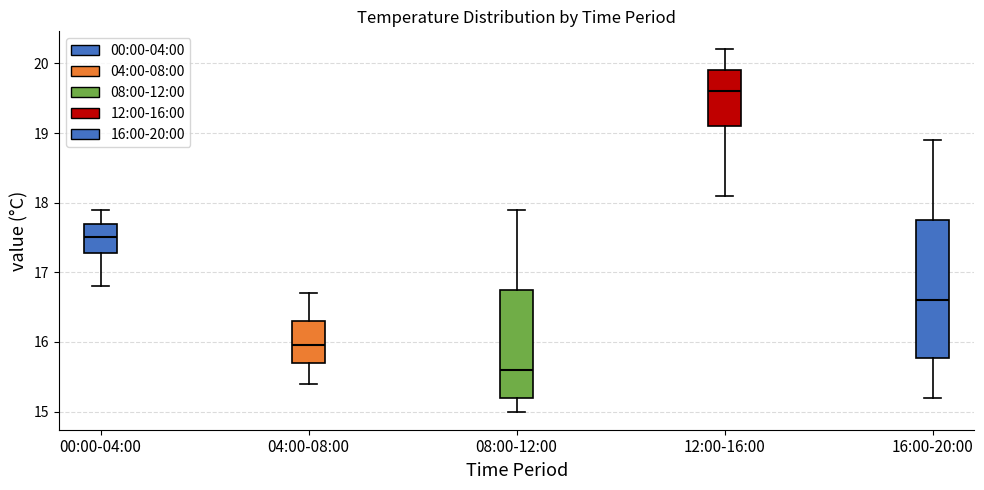

Where does the upper whisker of the box for 08:00-12:00 end on the y-axis? The values are not printed on the chart, so give them approximately, as read against the axis.

17.9